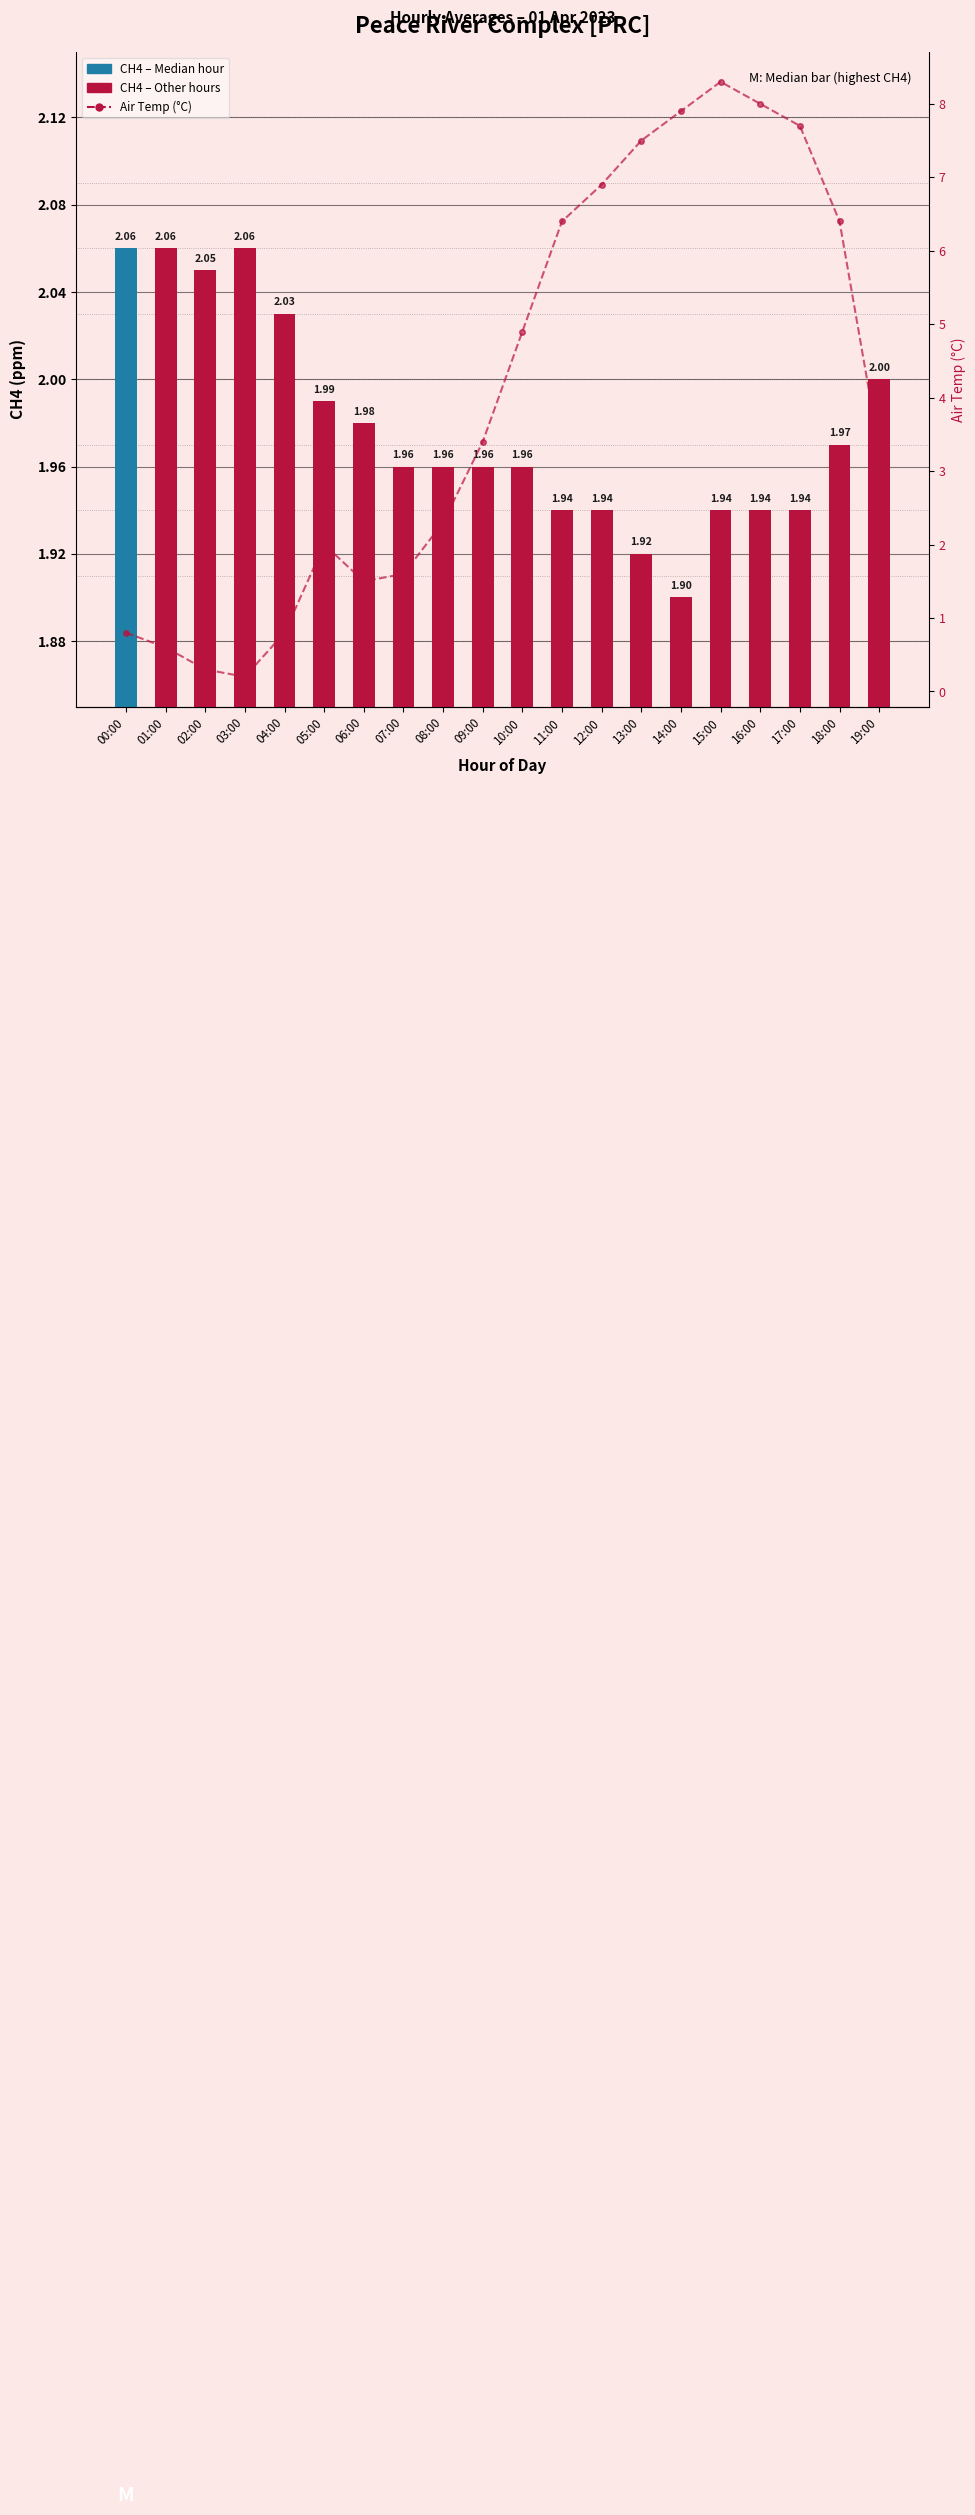

How many distinct data groups are displayed?

2